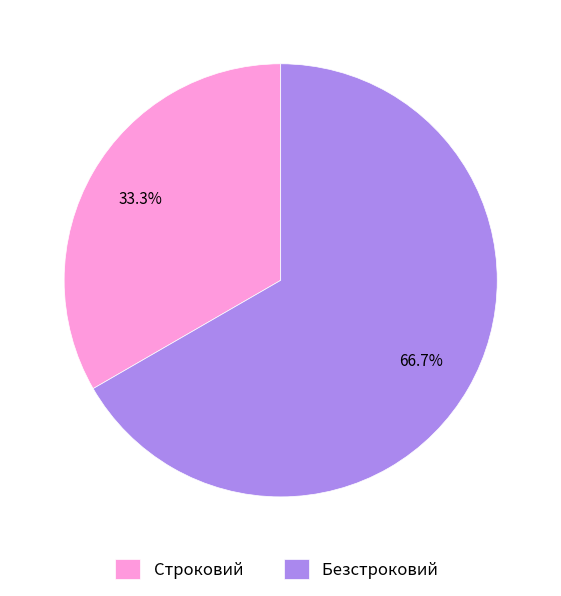

Rank the categories by value from lowest to highest.

Строковий, Безстроковий